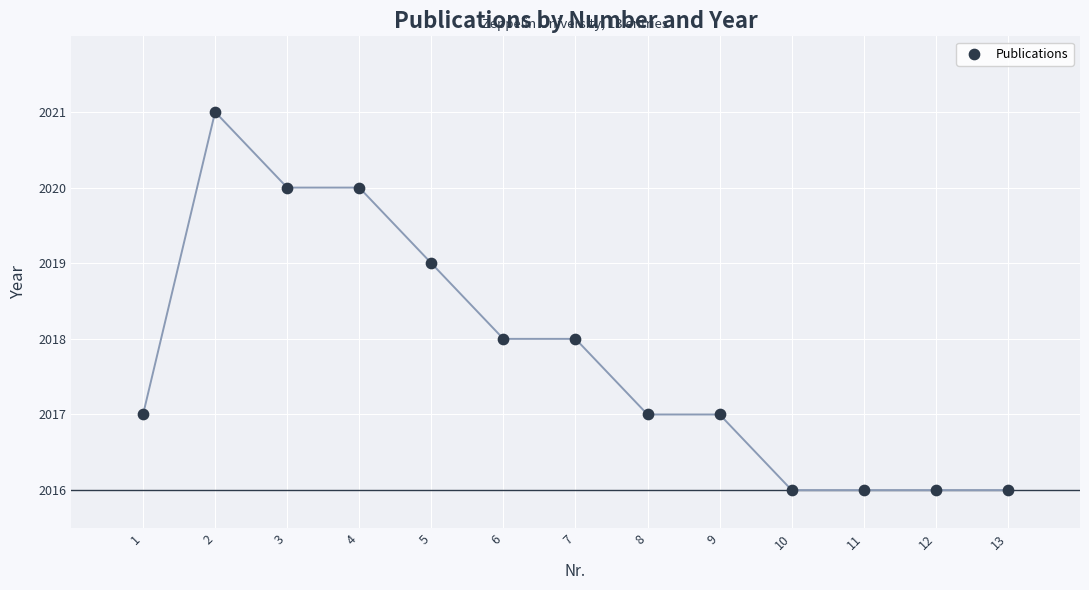

What is the range of X values (max minus min)?

12